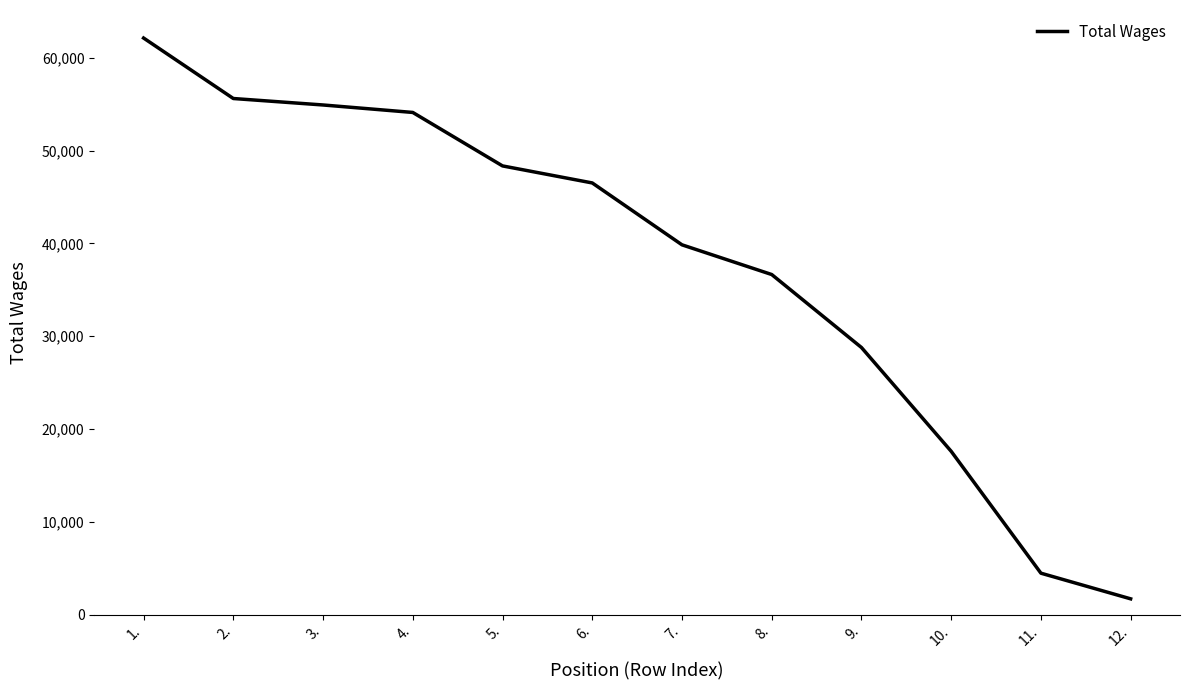

Which label corresponds to the largest value in the chart?

1.